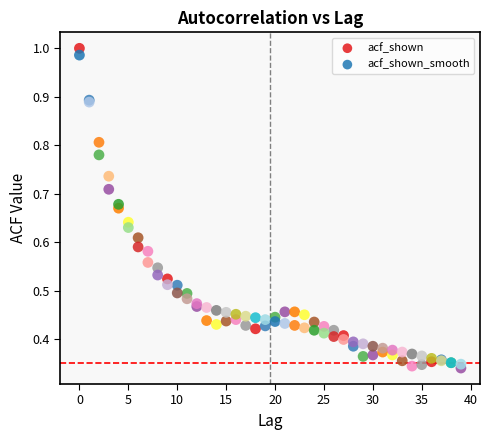

What are all the series names shown in the legend?

acf_shown, acf_shown_smooth